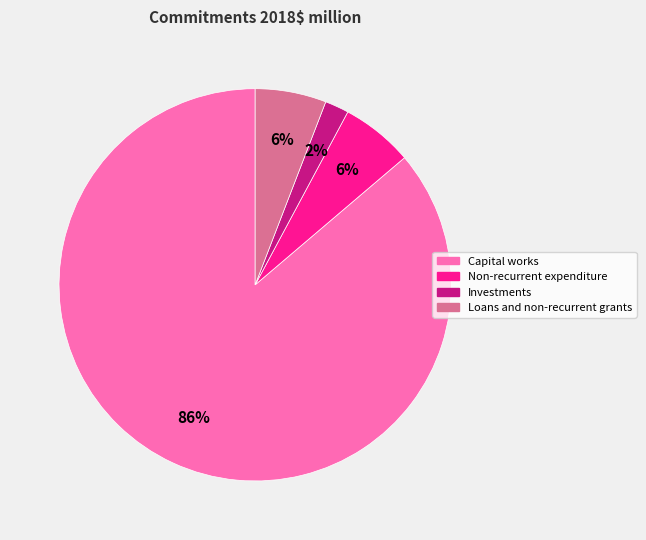

Do Investments and Loans and non-recurrent grants together represent more than half of the pie?

No